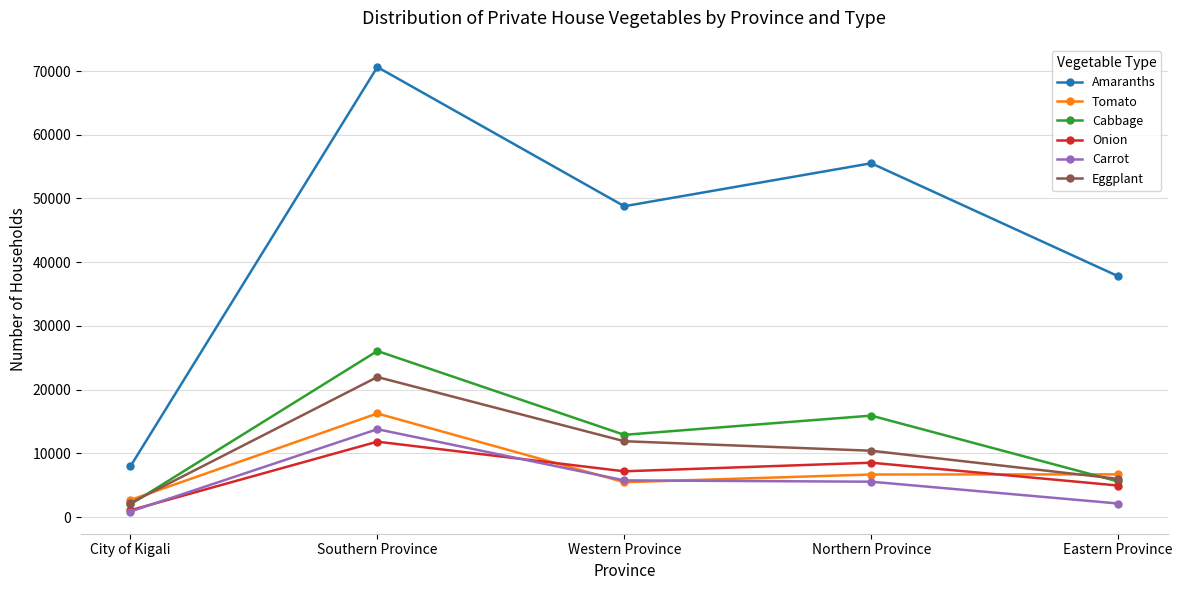

Which series has the largest total across all categories?

Amaranths